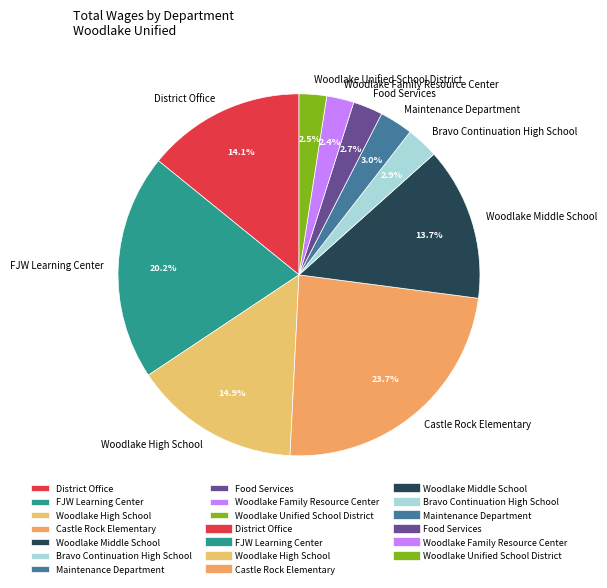

Which has a higher value, Maintenance Department or Woodlake High School?

Woodlake High School